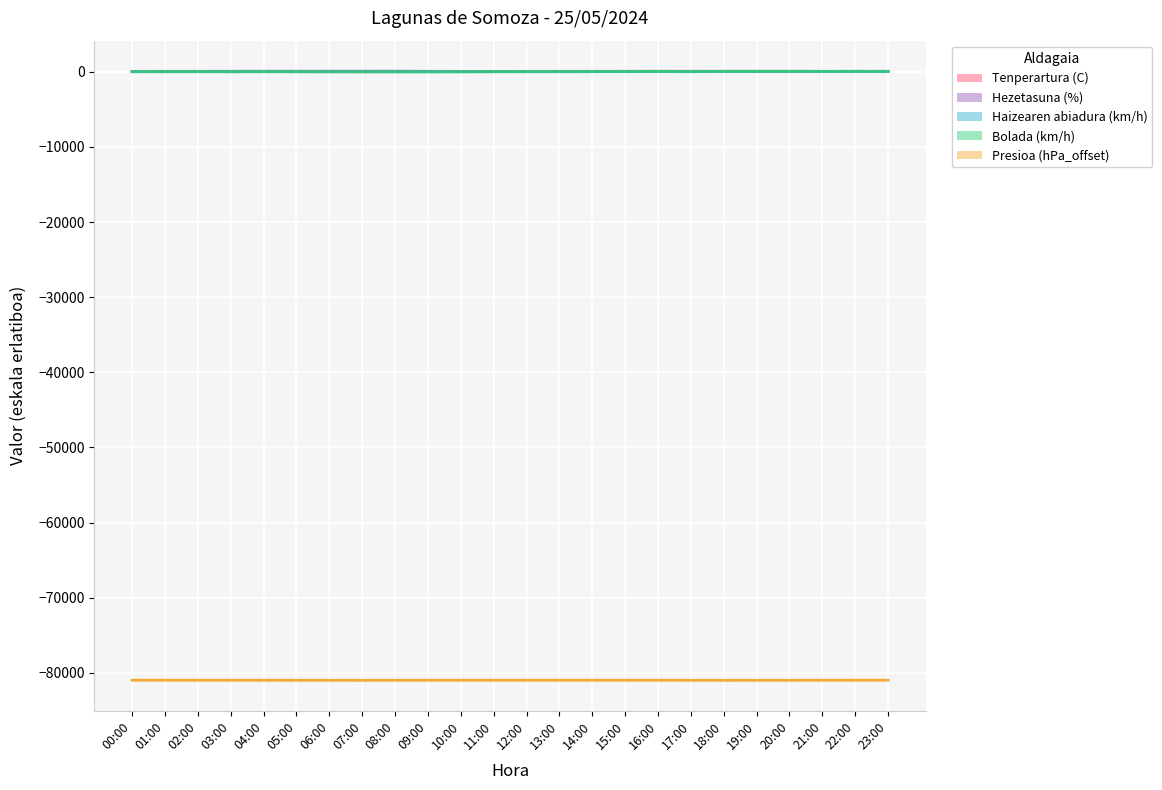

Is it true that Tenperartura (C) equals 32.2 at 03:00?

True